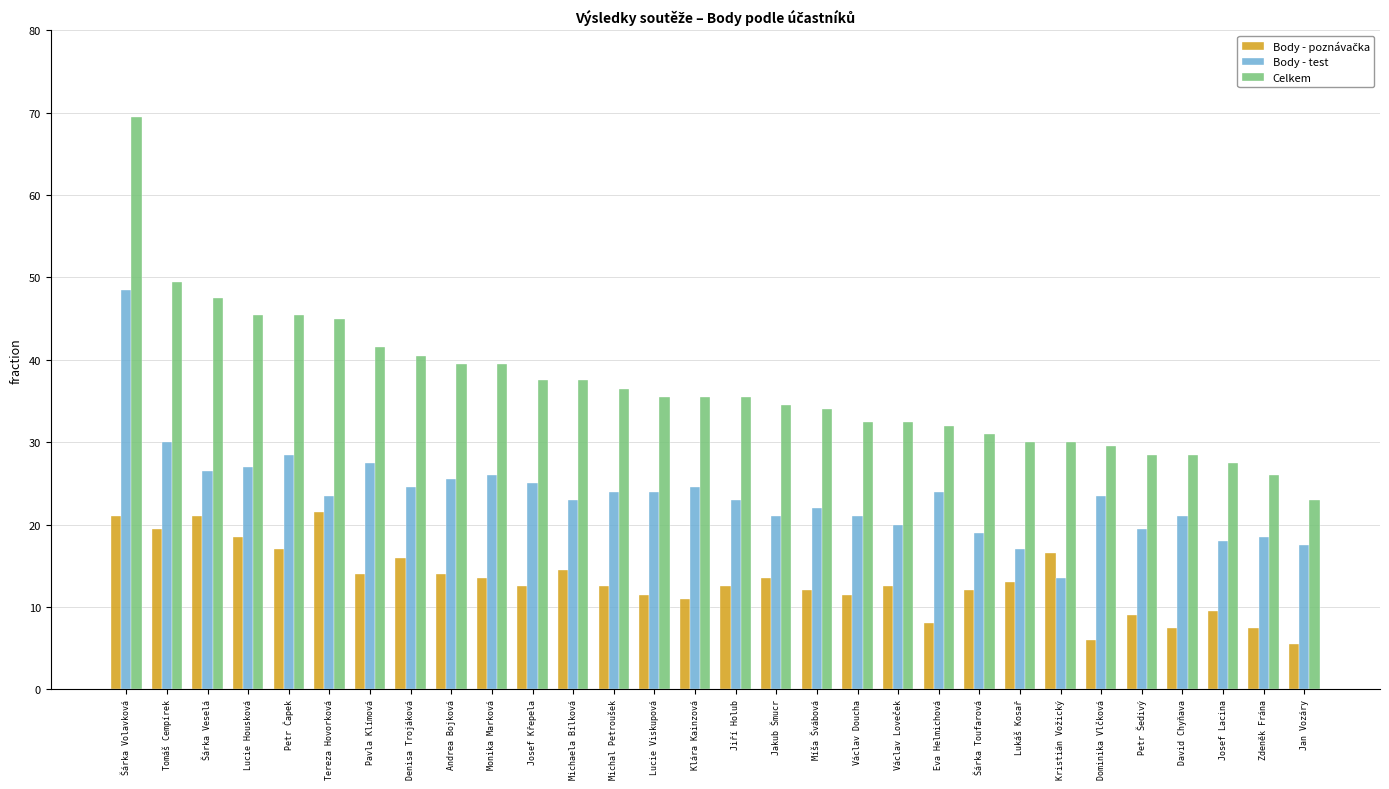

What is the total value across all series at Josef Křepela?

75.0